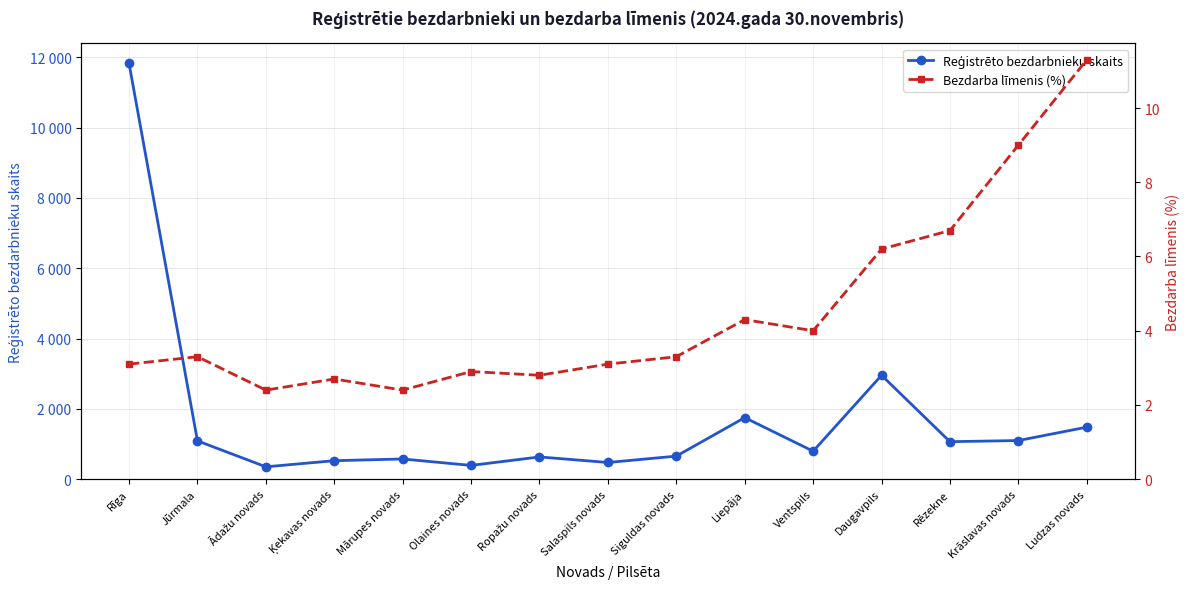

True or false: Reģistrēto bezdarbnieku skaits and Bezdarba līmenis (%) intersect in this chart.

False